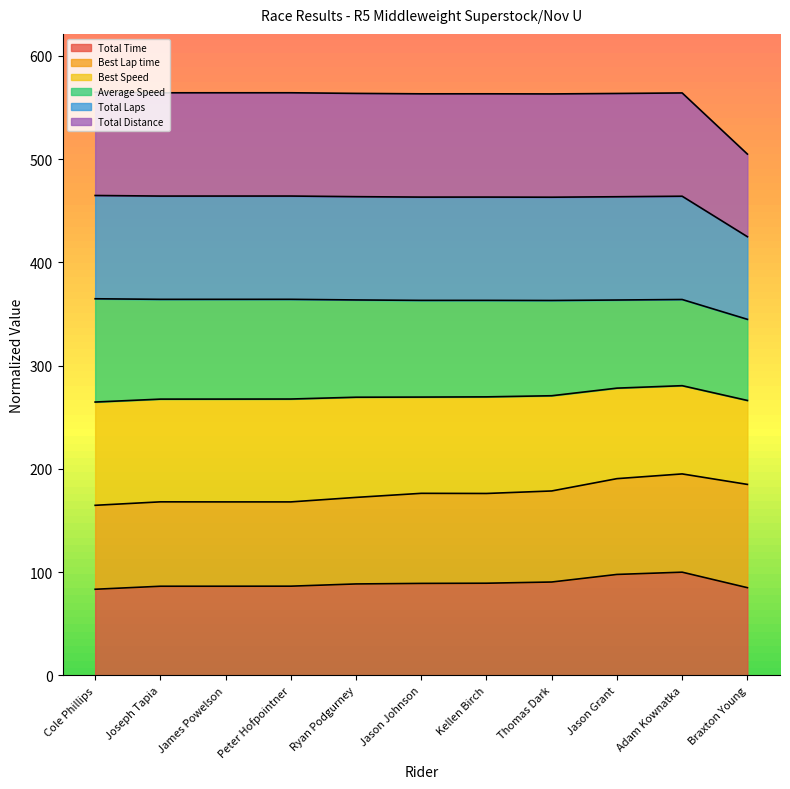

What is the label of the 6th point from the left?

Jason Johnson